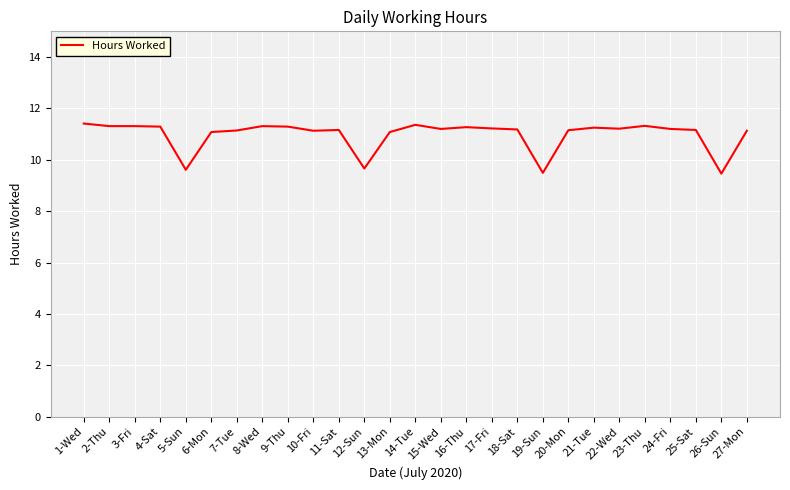

What is the difference between the values at 23-Thu and 19-Sun?

1.8